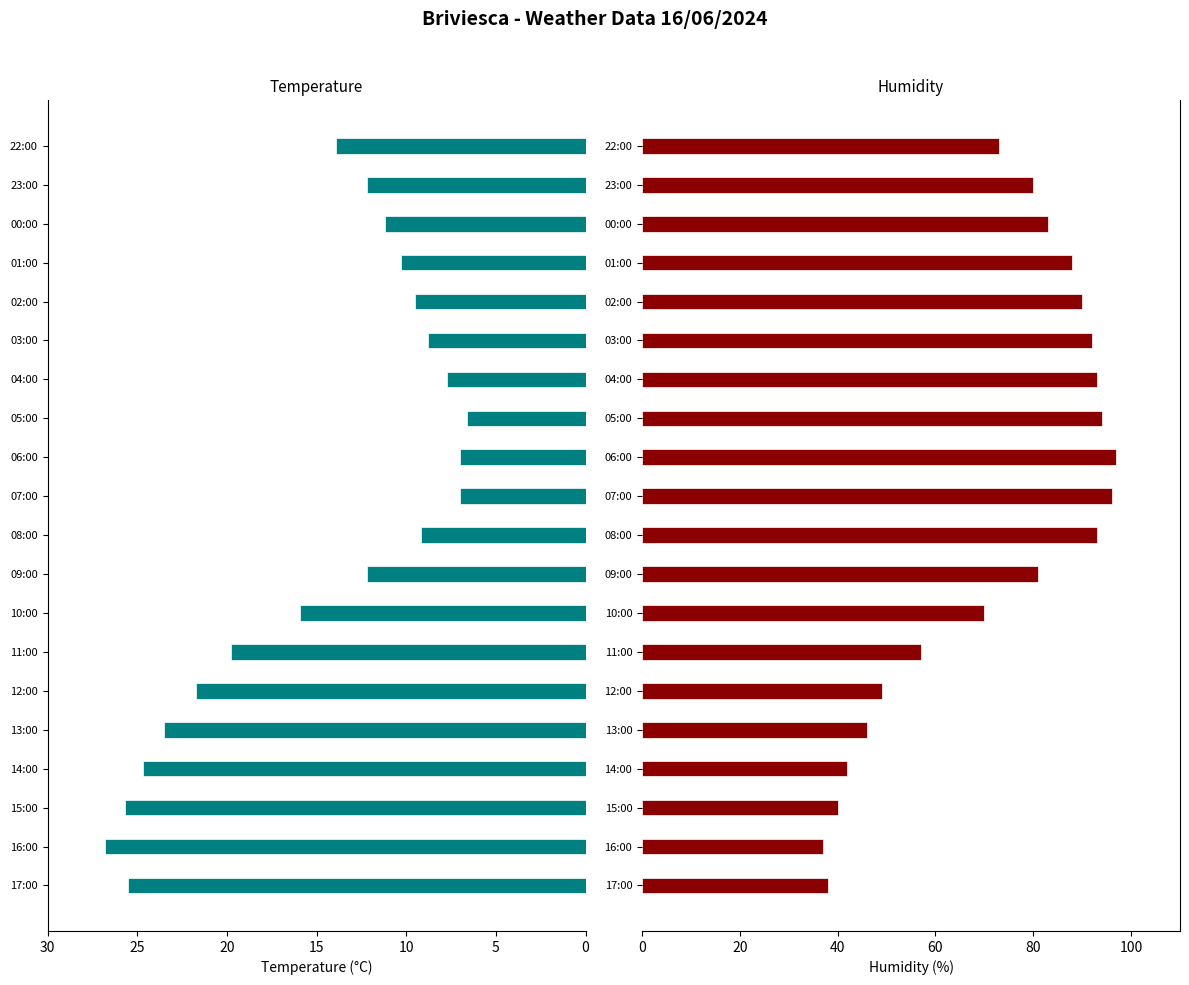

Reading left to right, extract all data points from this chart.

Temperature (°C): 25.5	26.8	25.7	24.7	23.5	21.7	19.8	15.9	12.2	9.2	7.0	7.0	6.6	7.7	8.8	9.5	10.3	11.2	12.2	13.9
Humidity (%): 38.0	37.0	40.0	42.0	46.0	49.0	57.0	70.0	81.0	93.0	96.0	97.0	94.0	93.0	92.0	90.0	88.0	83.0	80.0	73.0